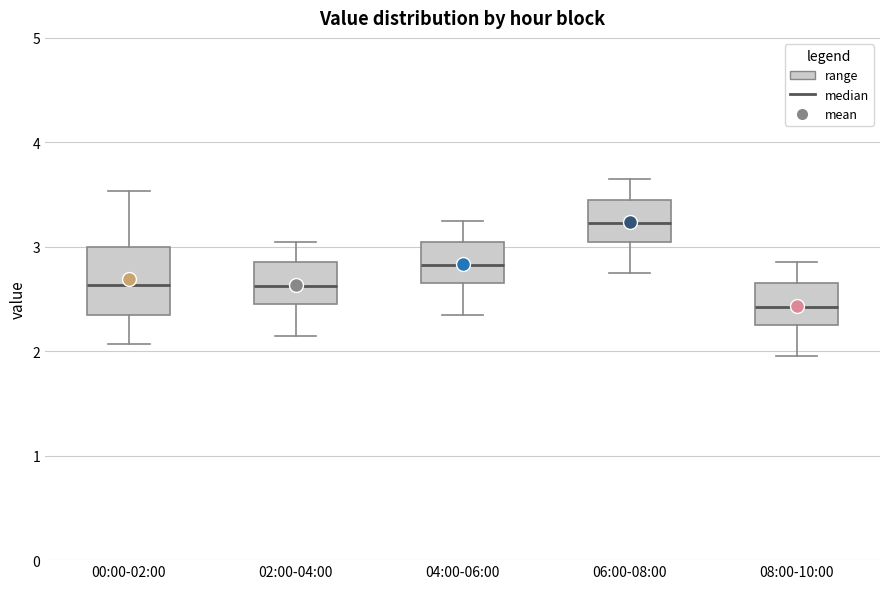

Which box is the tallest, from its lower edge to its upper edge?

00:00-02:00